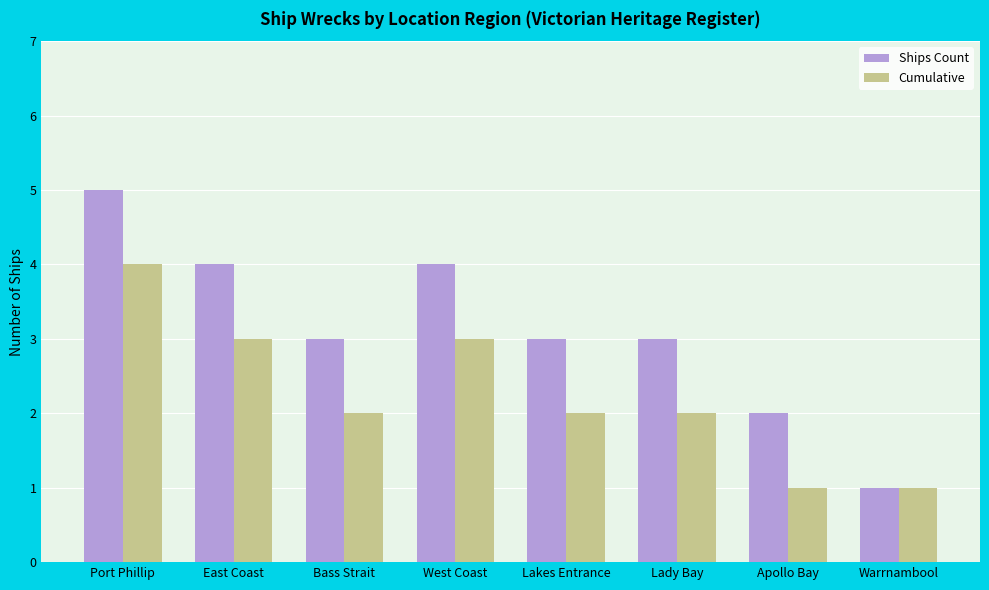

At East Coast, list the series in order from largest to smallest.

Ships Count, Cumulative